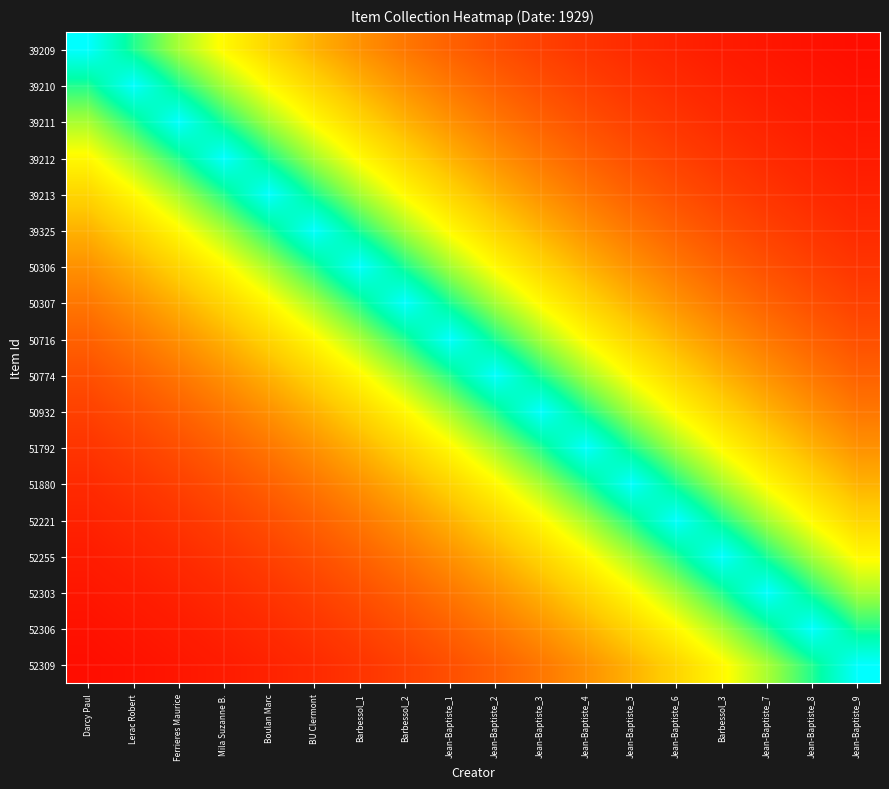

What is the total value across all series at Boulan Marc?

7.7